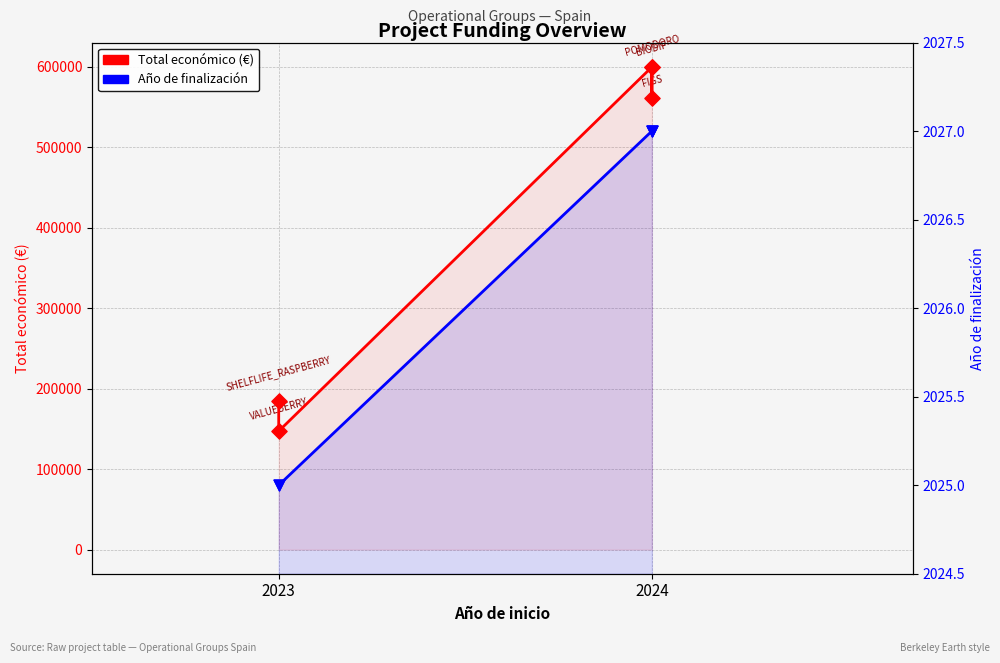

What are all the series names shown in the legend?

Total económico (€), Año de finalización